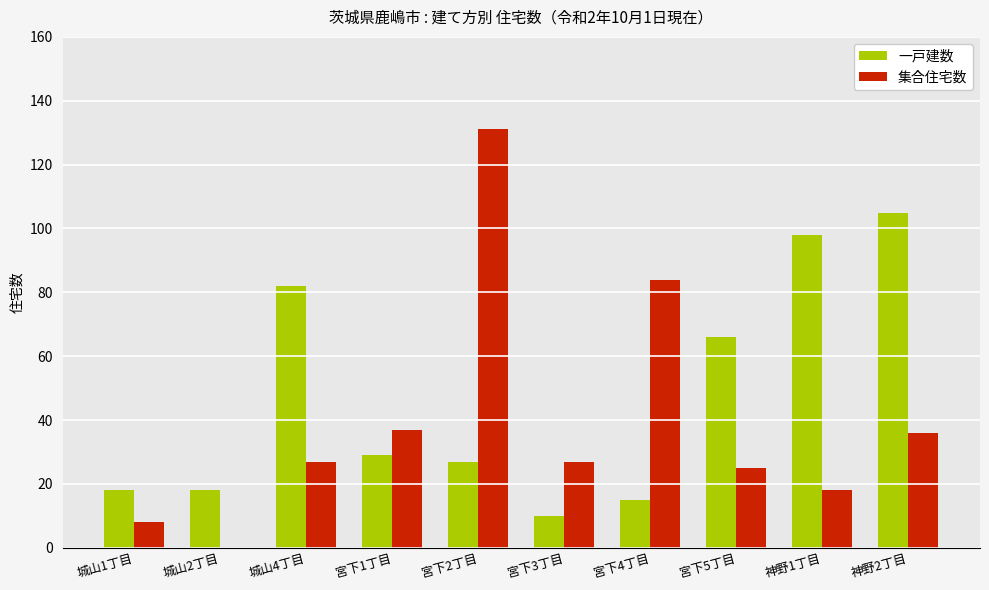

Is it true that 集合住宅数 equals 14 at 城山1丁目?

False